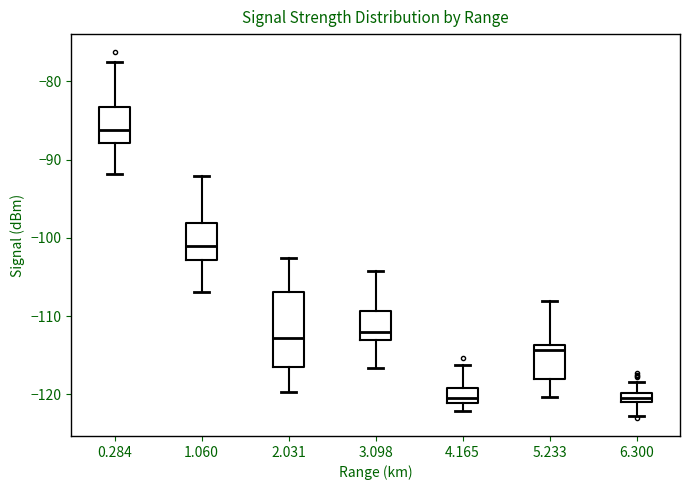

Which box is the tallest, from its lower edge to its upper edge?

2.031